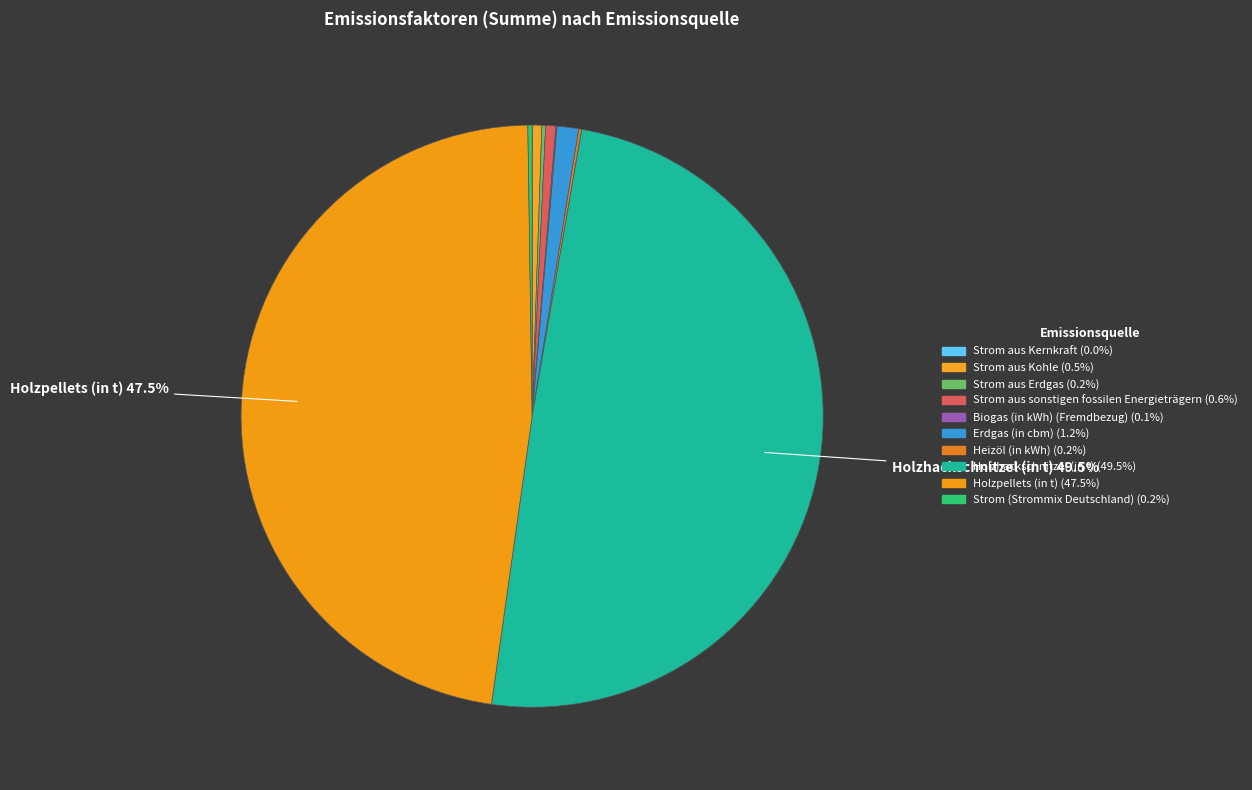

Rank the categories by value from highest to lowest.

Holzhackschnitzel (in t), Holzpellets (in t), Erdgas (in cbm), Strom aus sonstigen fossilen Energieträgern, Strom aus Kohle, Strom (Strommix Deutschland), Strom aus Erdgas, Heizöl (in kWh), Biogas (in kWh) (Fremdbezug), Strom aus Kernkraft